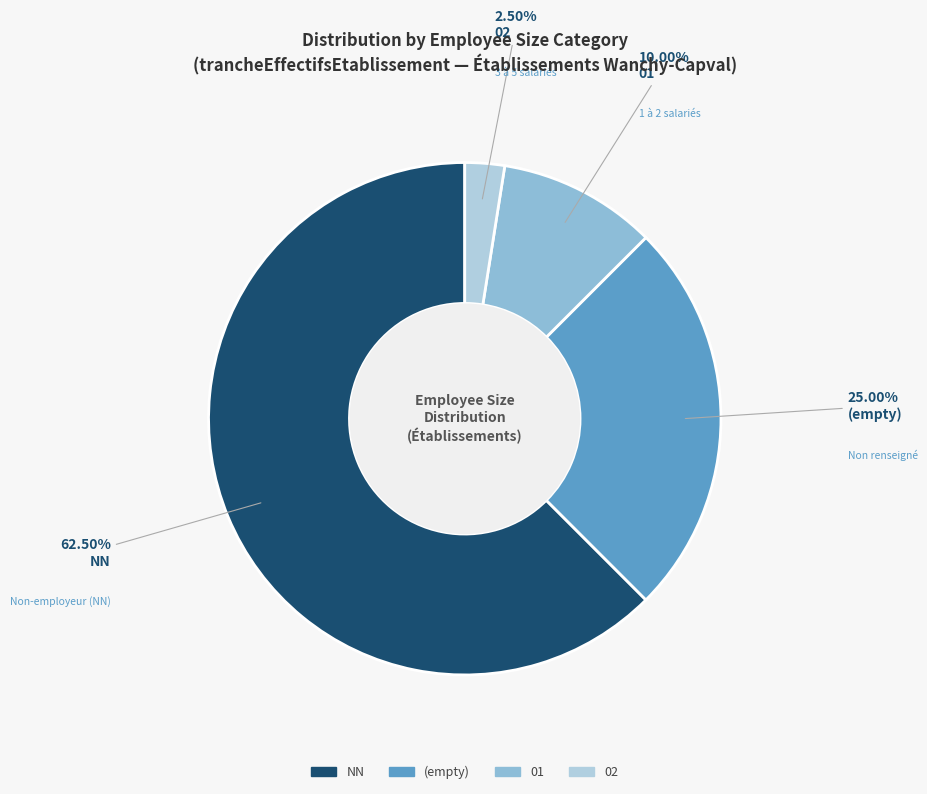

Count the number of slices in the pie.

4